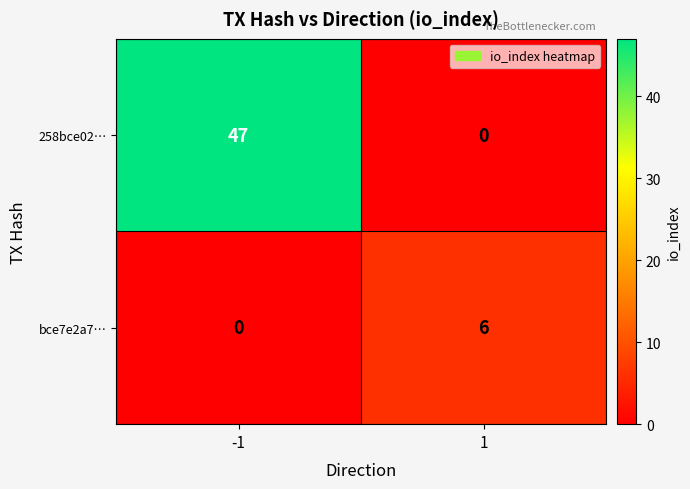

Which series has the largest total across all categories?

258bce02…